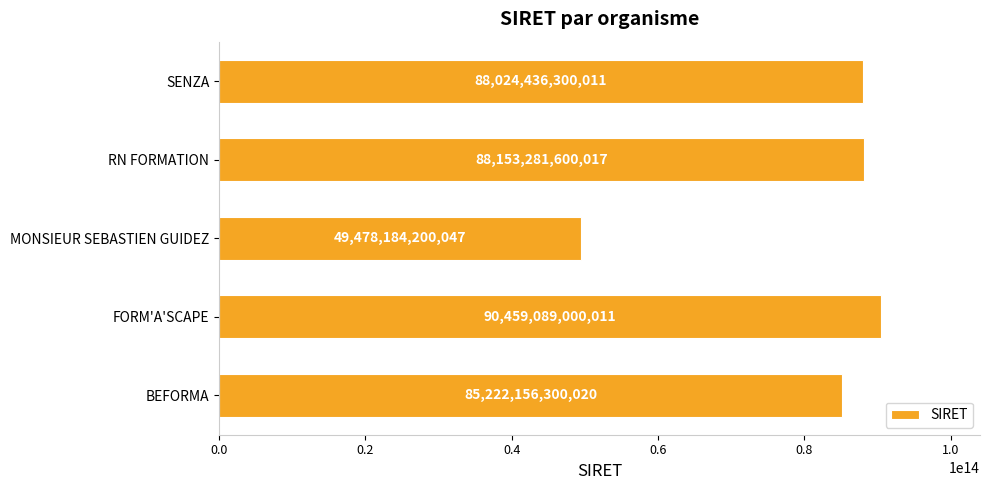

Rank the categories by value from lowest to highest.

MONSIEUR SEBASTIEN GUIDEZ, BEFORMA, SENZA, RN FORMATION, FORM'A'SCAPE